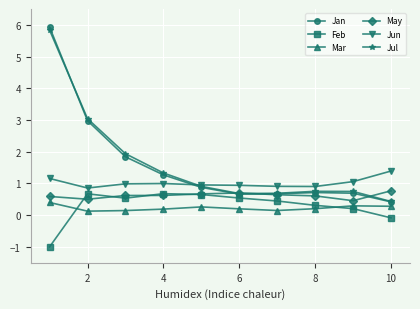

What is the value of the Jan point at the 4th from the left?

1.3